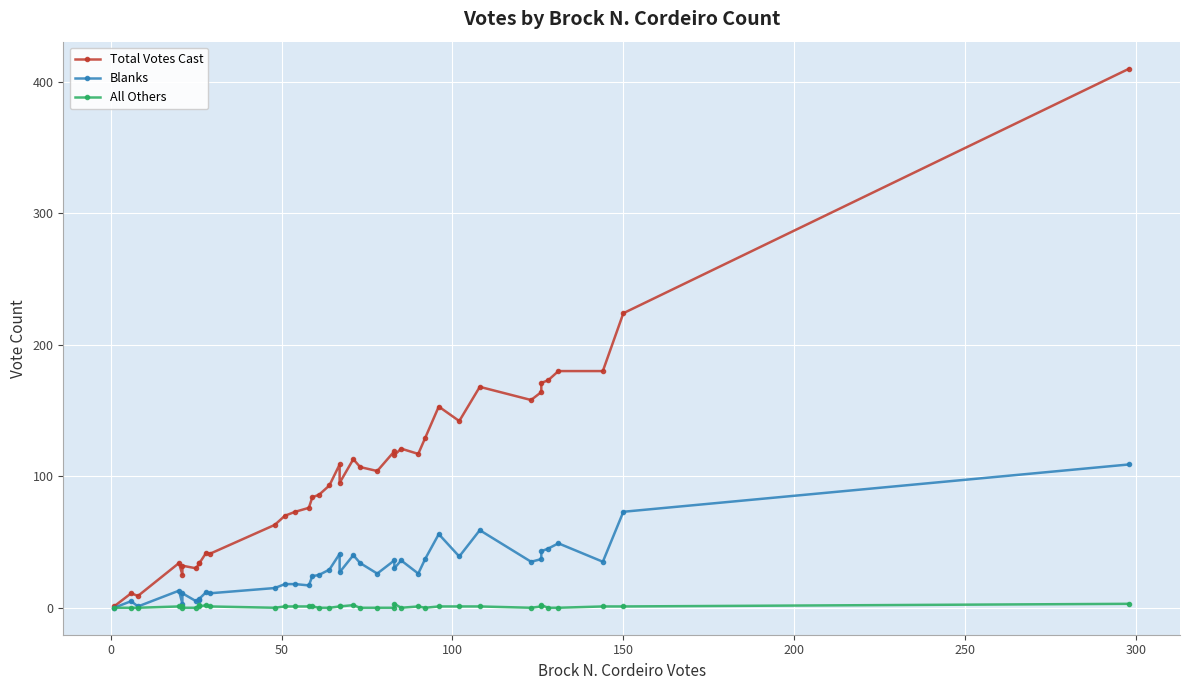

Reading left to right, list all the values displayed in this chart.

Total Votes Cast: 1	11	9	34	25	32	30	34	34	42	41	63	70	73	76	84	86	93	109	95	113	107	104	119	116	121	117	129	153	142	168	158	164	171	173	180	180	224	410
Blanks: 0	5	1	13	3	11	5	6	7	12	11	15	18	18	17	24	25	29	41	27	40	34	26	36	30	36	26	37	56	39	59	35	37	43	45	49	35	73	109
All Others: 0	0	0	1	1	0	0	2	1	2	1	0	1	1	1	1	0	0	1	1	2	0	0	0	3	0	1	0	1	1	1	0	1	2	0	0	1	1	3